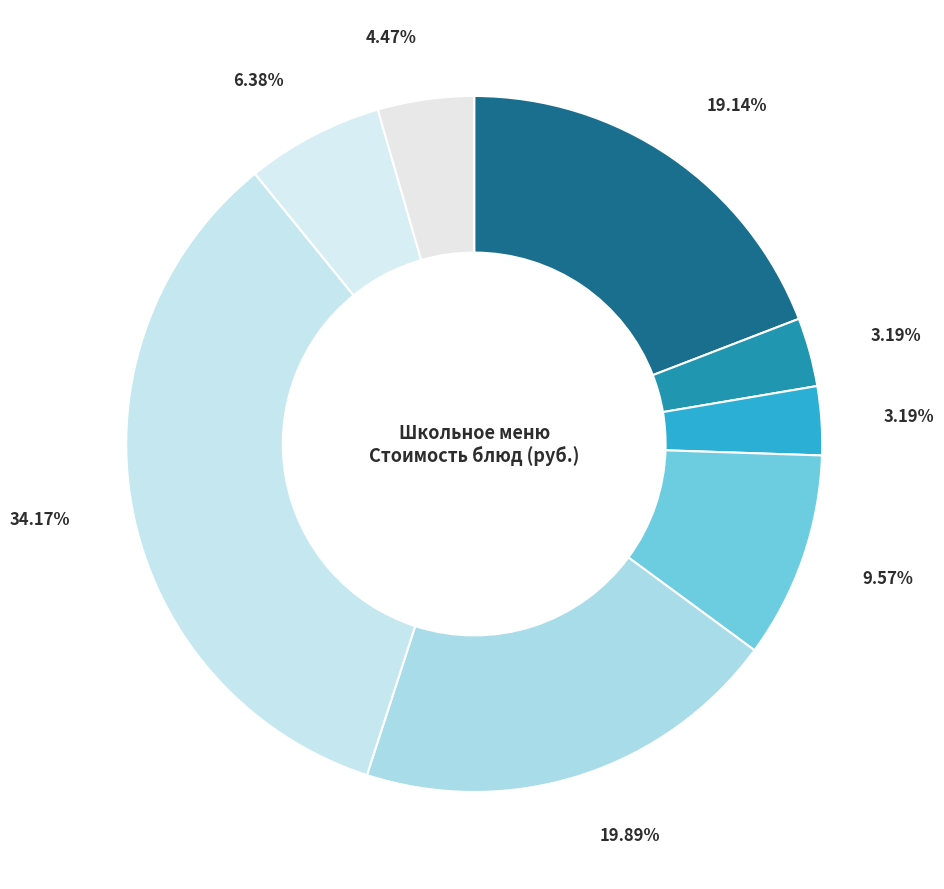

How many segments does this pie chart have?

8